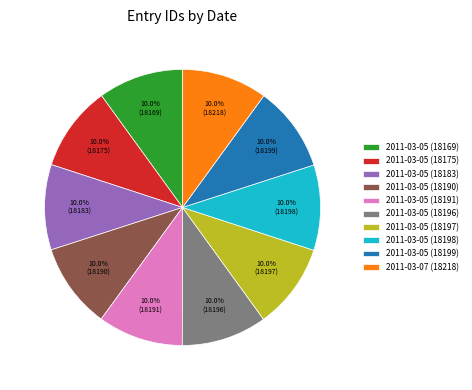

How many segments does this pie chart have?

10